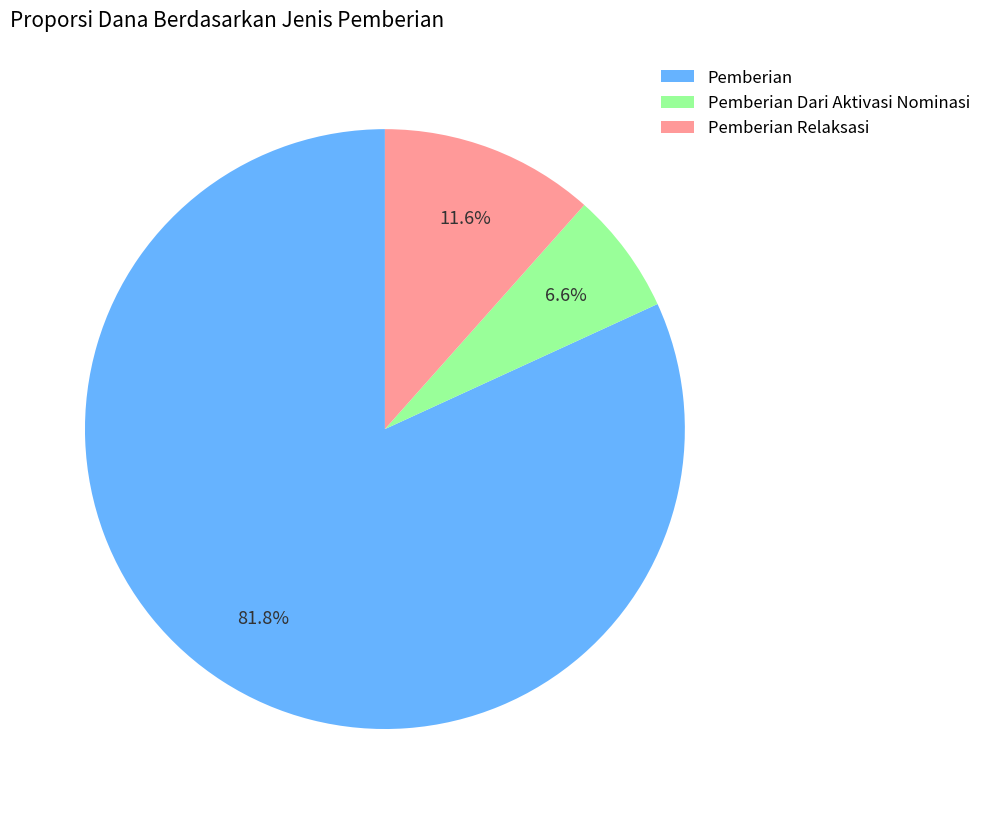

Count the number of slices in the pie.

3